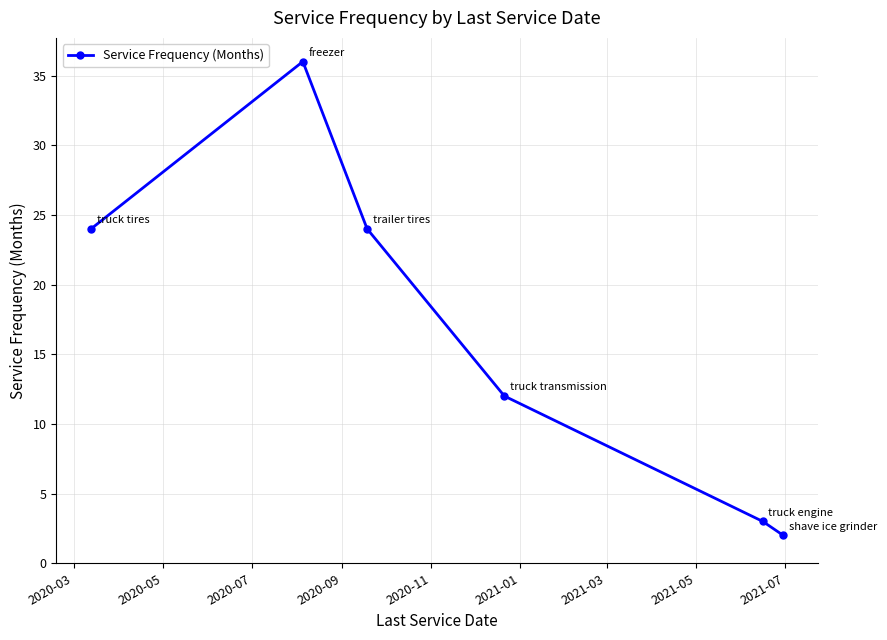

Reading left to right, what are all the values shown in this chart?

24	36	24	12	3	2